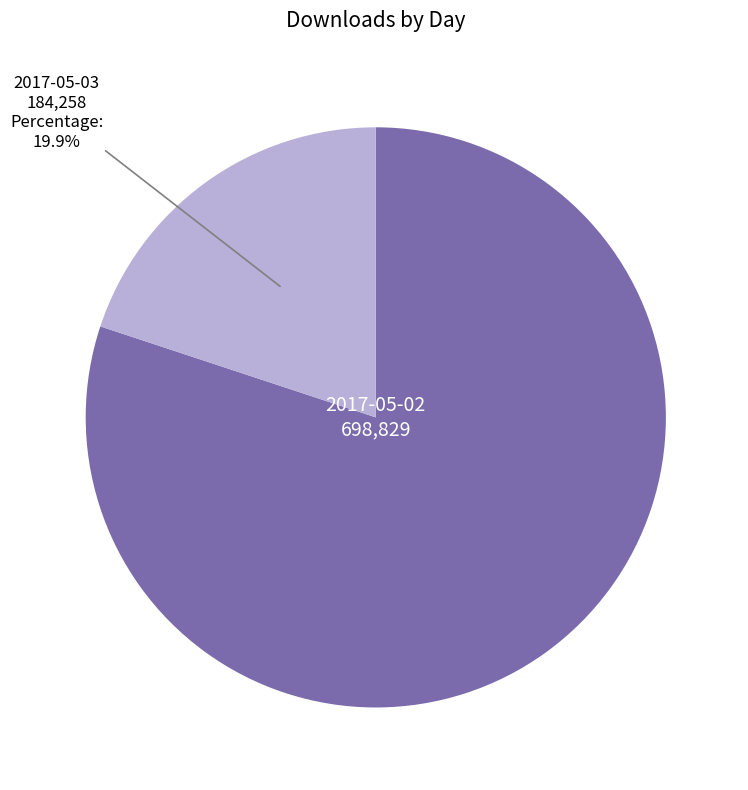

Does 2017-05-03 represent more than half of the total?

No